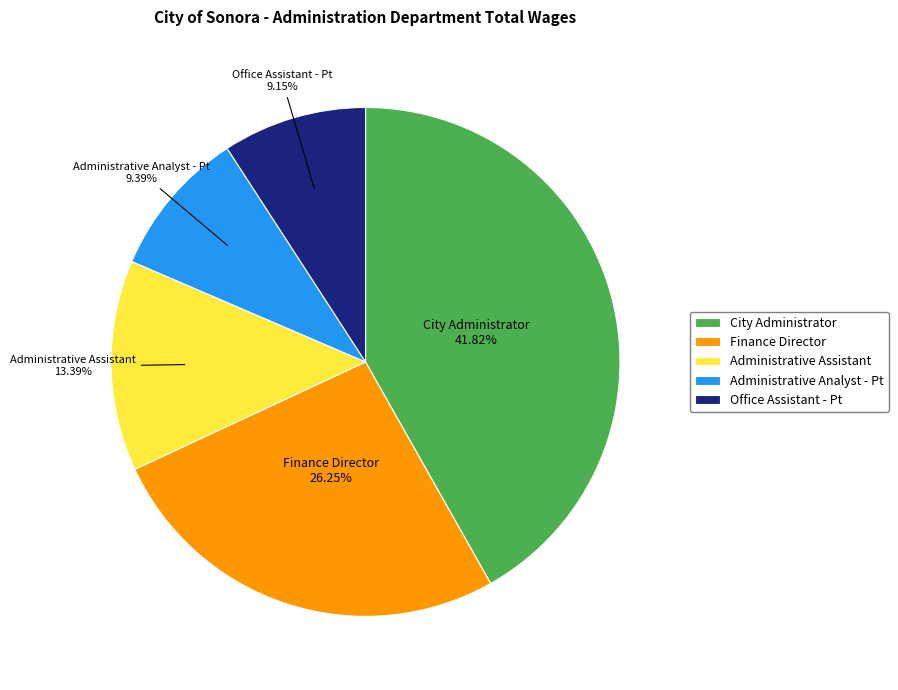

Is there a majority slice in this chart?

No